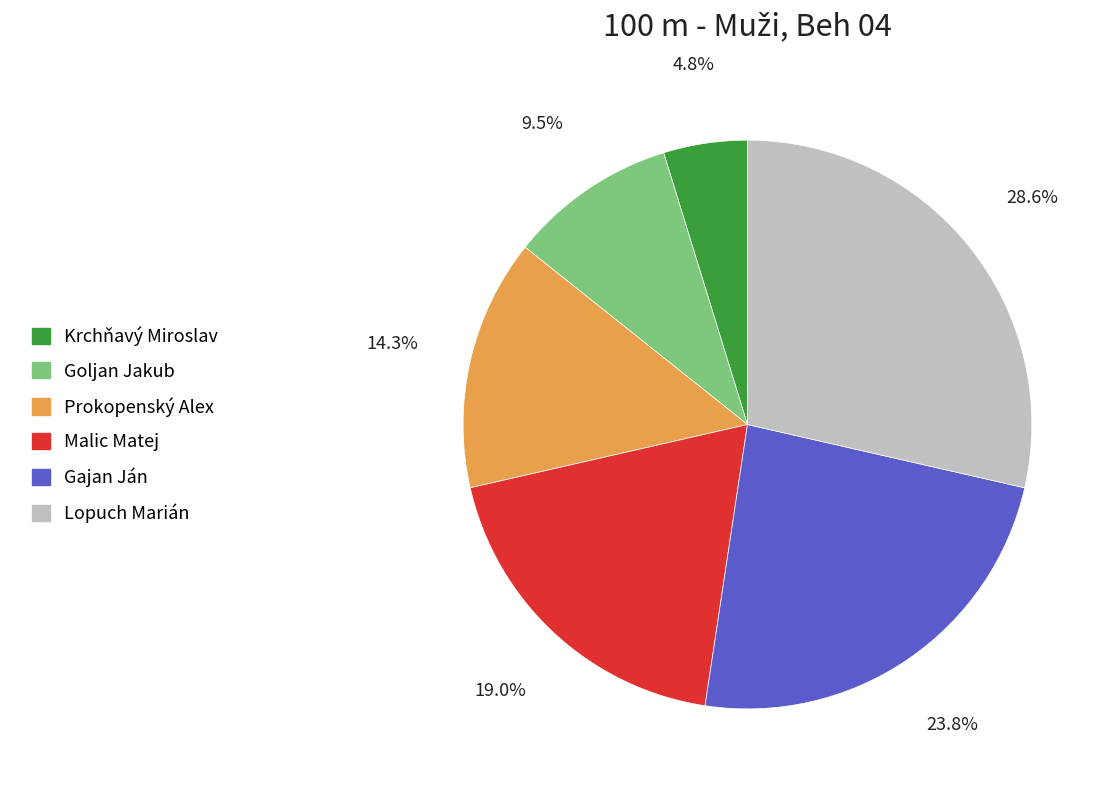

Does Malic Matej represent more than half of the total?

No